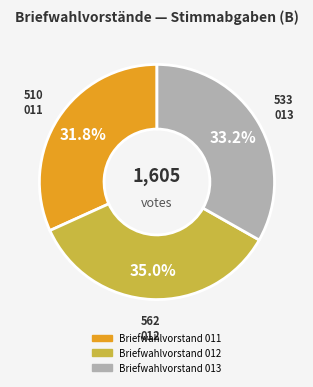

How many segments does this pie chart have?

3